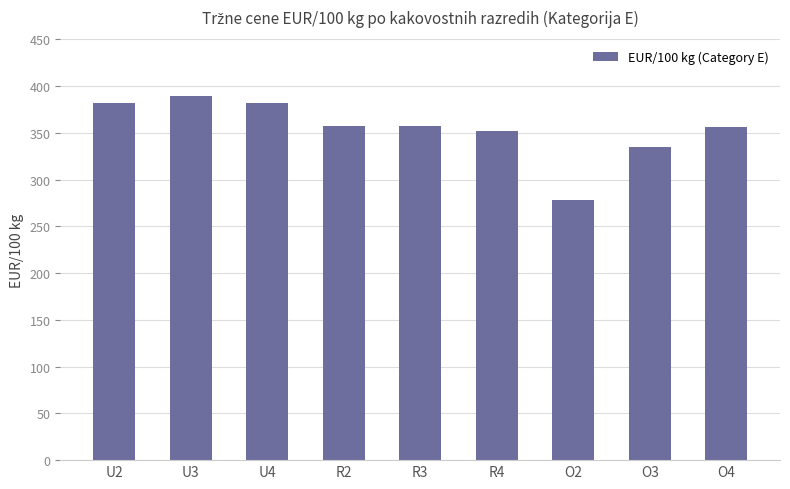

What is the change in value from U2 to O2?

-103.6